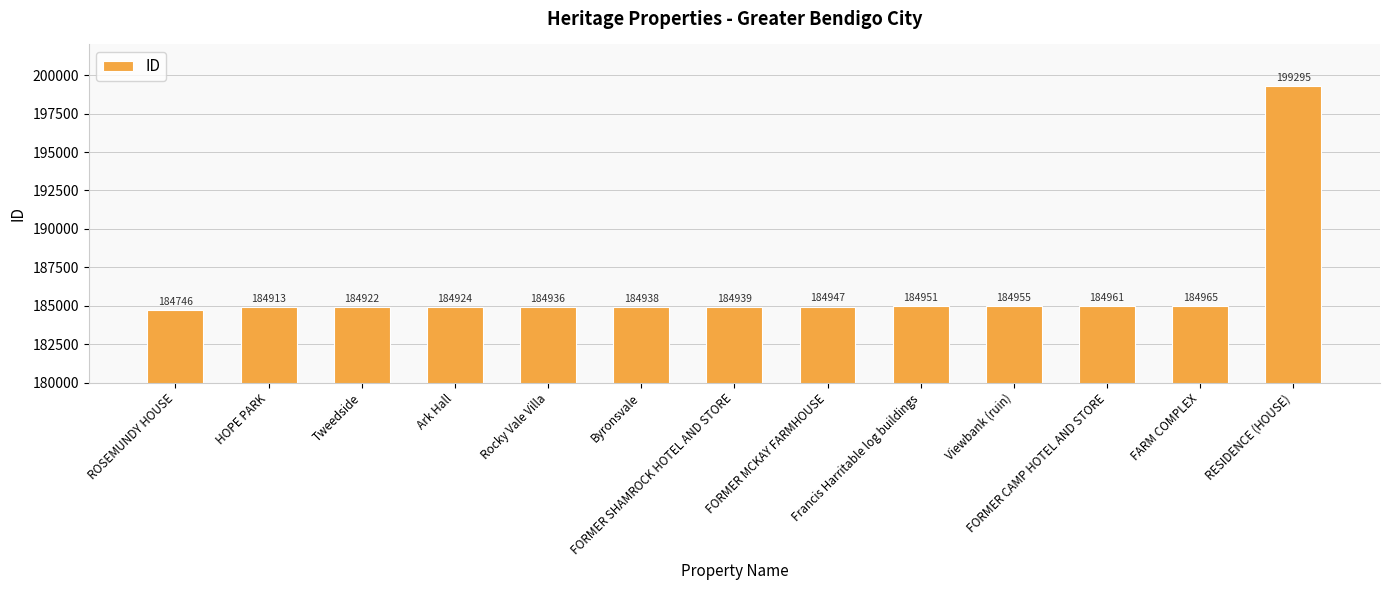

Rank the categories by value from lowest to highest.

ROSEMUNDY HOUSE, HOPE PARK, Tweedside, Ark Hall, Rocky Vale Villa, Byronsvale, FORMER SHAMROCK HOTEL AND STORE, FORMER MCKAY FARMHOUSE, Francis Harritable log buildings, Viewbank (ruin), FORMER CAMP HOTEL AND STORE, FARM COMPLEX, RESIDENCE (HOUSE)